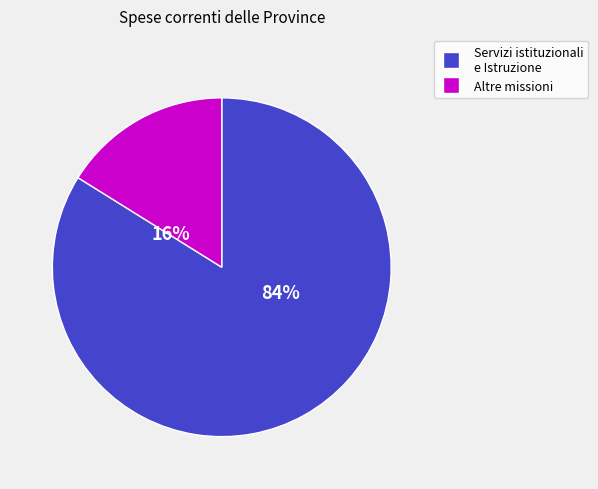

How many segments does this pie chart have?

2